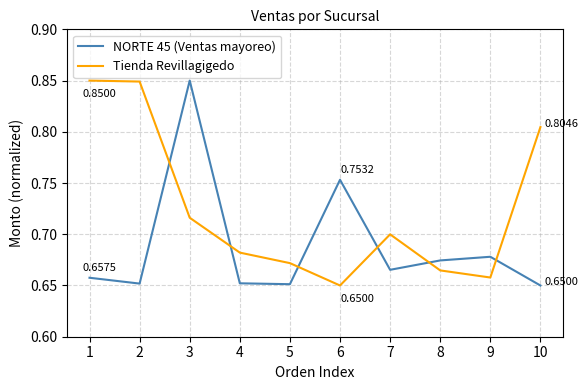

Rank the series at 2 from highest to lowest value.

Tienda Revillagigedo, NORTE 45 (Ventas mayoreo)